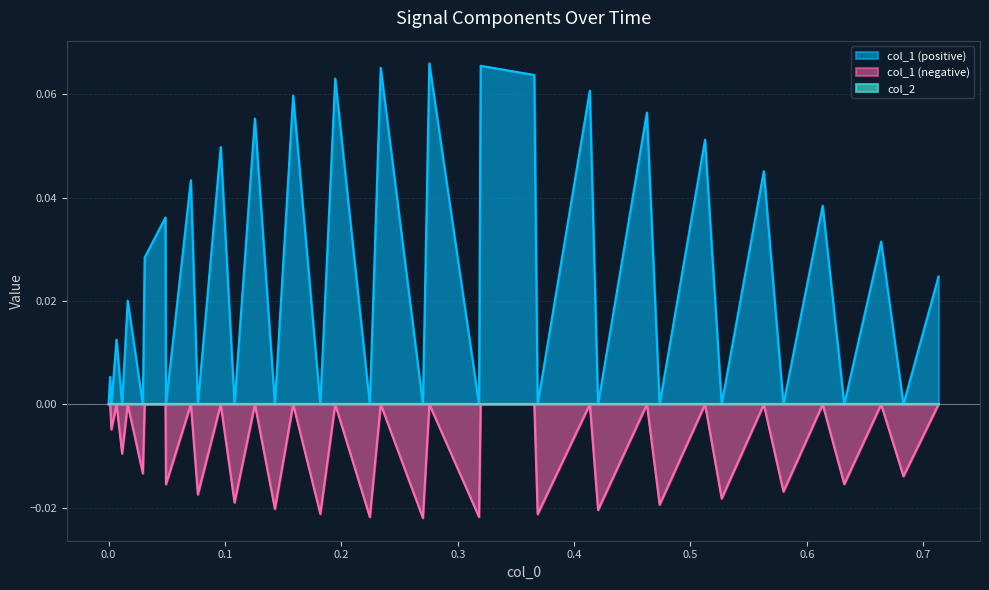

How many interior local peaks (higher than both neighbors) does the data have?

18